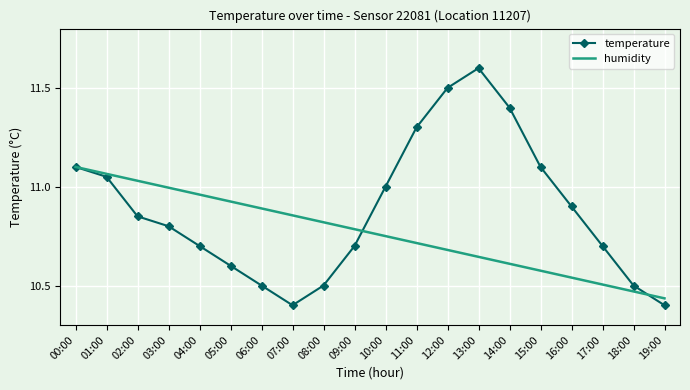

Between 03:00 and 04:00, which series saw the biggest shift?

temperature